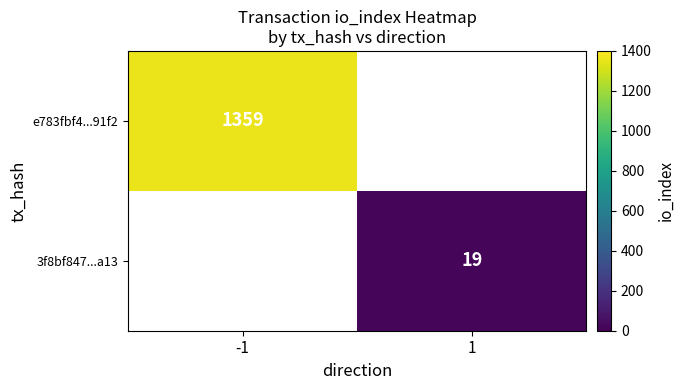

The e783fbf4...91f2 series shows 634 at -1. True or false?

False